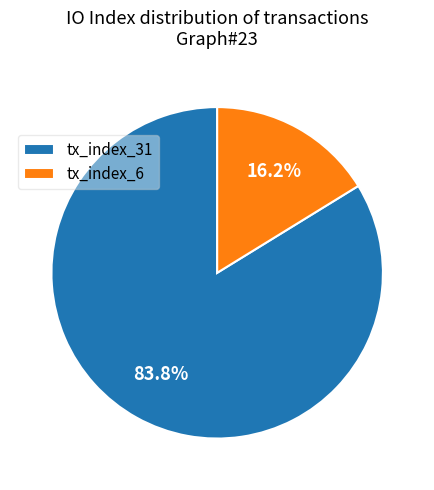

Is the sum of tx_index_31 and tx_index_6 greater than half?

Yes